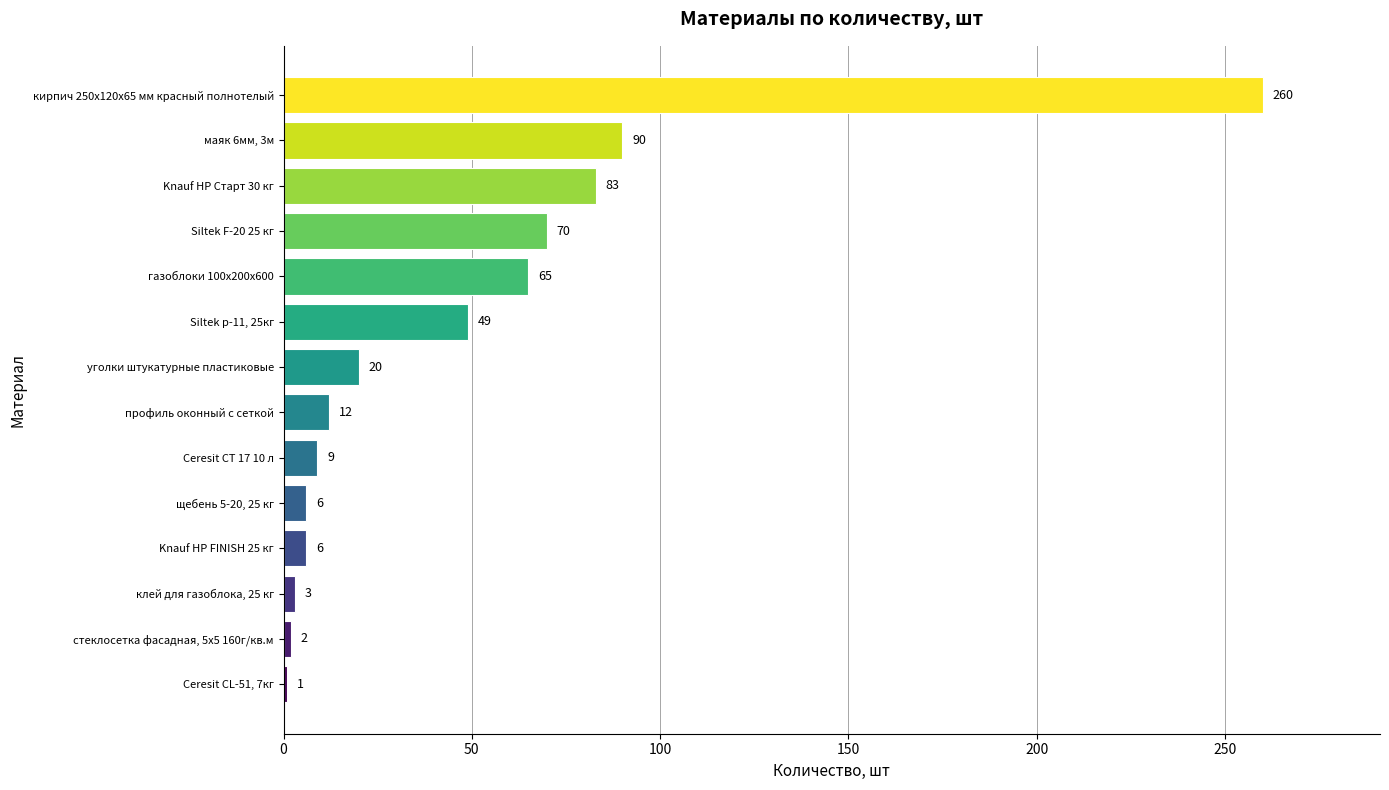

At which category does the chart reach its minimum across all series?

Ceresit CL-51, 7кг